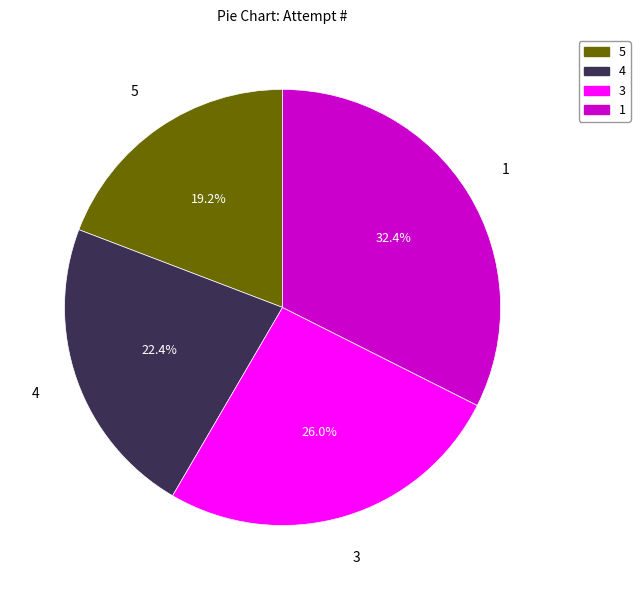

Is 1 the majority of the pie?

No